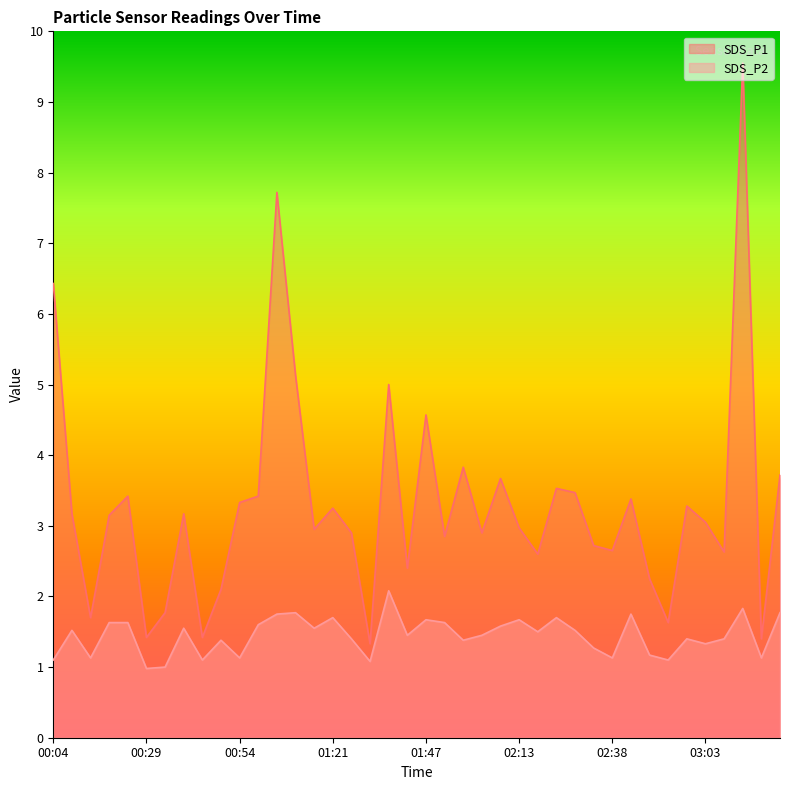

How many series are shown in this chart?

2